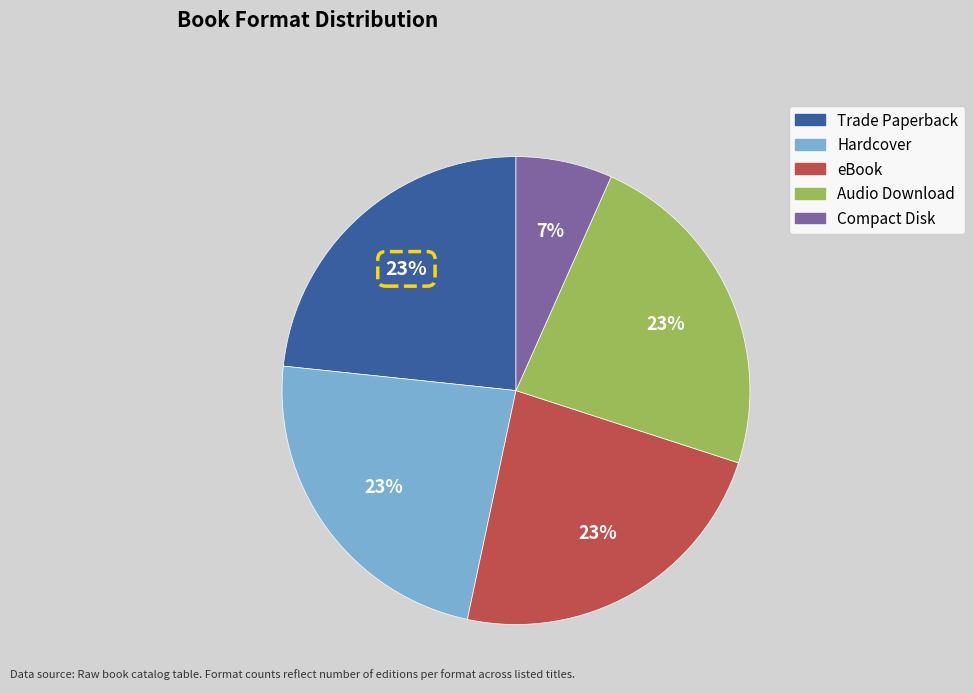

How many segments does this pie chart have?

5